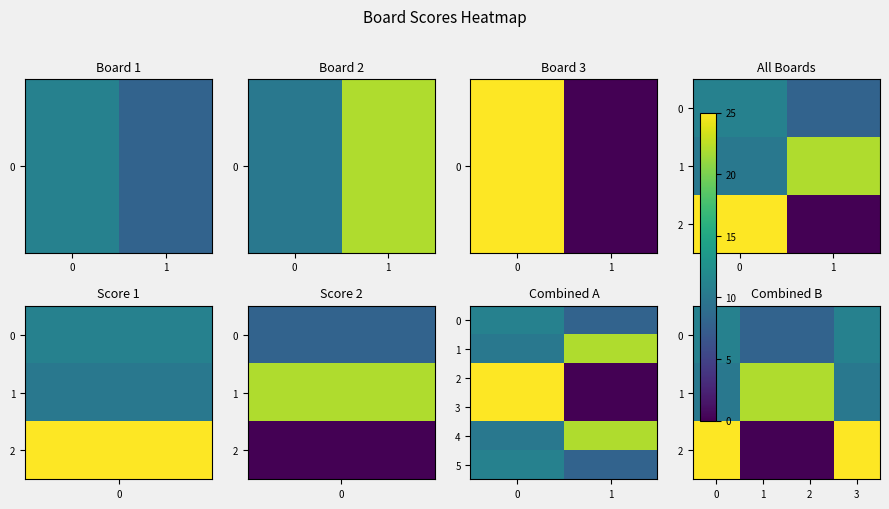

What is the average value of the Board 3 series?

12